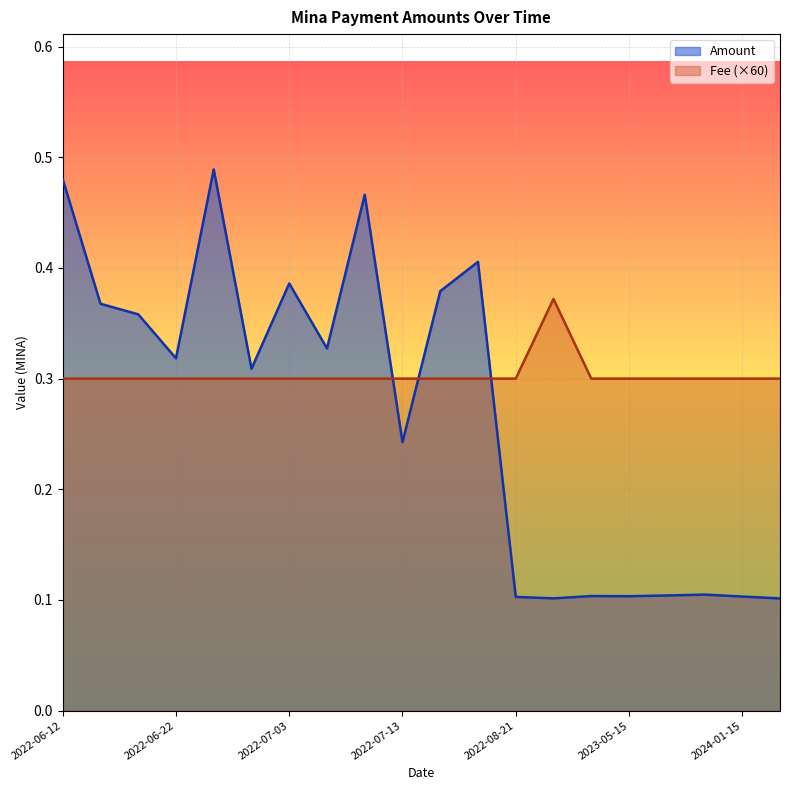

The value of Fee at 2024-01-15 is 0.0. True or false?

False